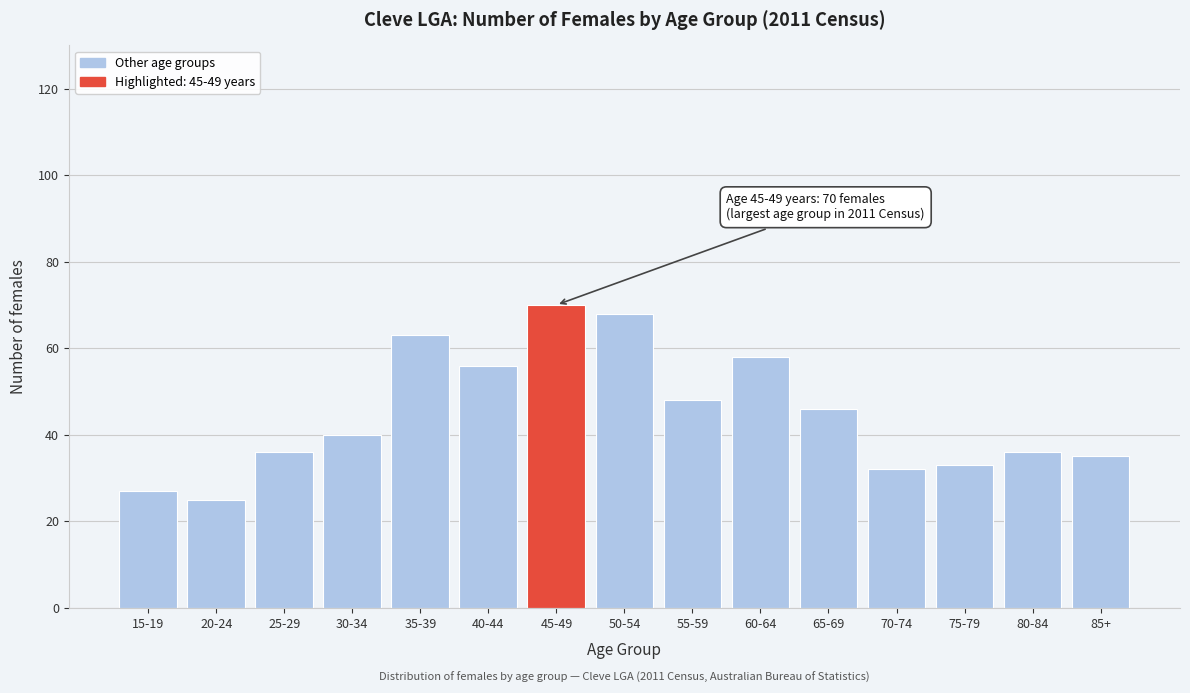

Reading left to right, list all the values displayed in this chart.

27	25	36	40	63	56	70	68	48	58	46	32	33	36	35